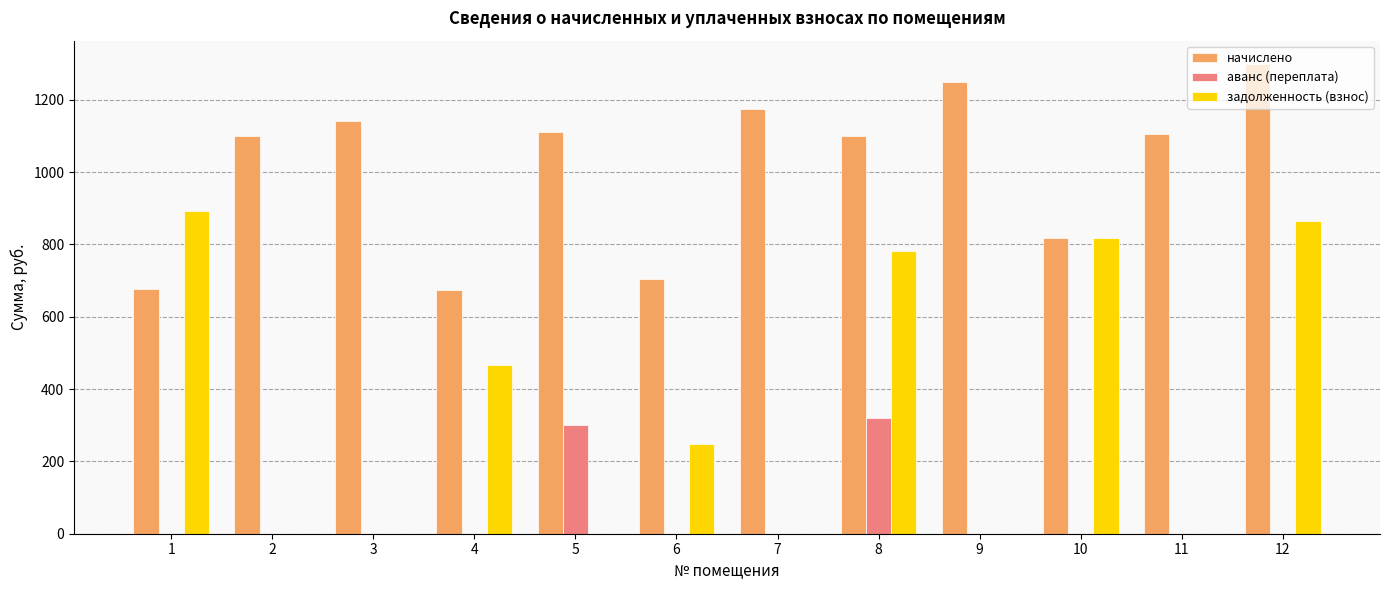

Which series has the largest total across all categories?

начислено